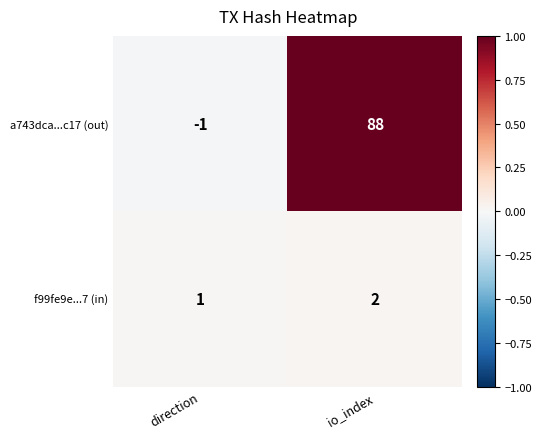

What is the total value across all series at io_index?

90